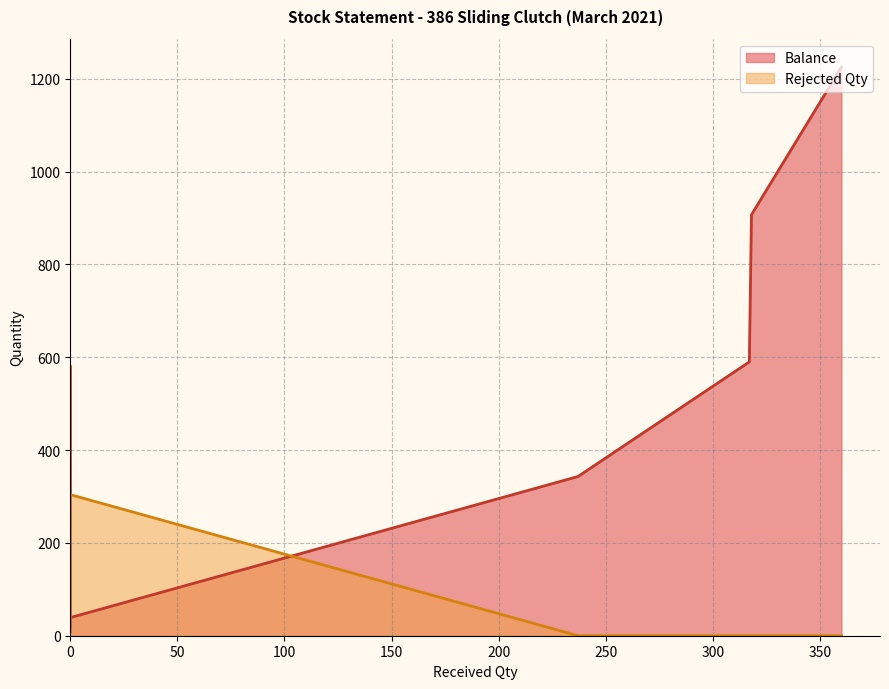

At which category does the chart reach its peak across all series?

360